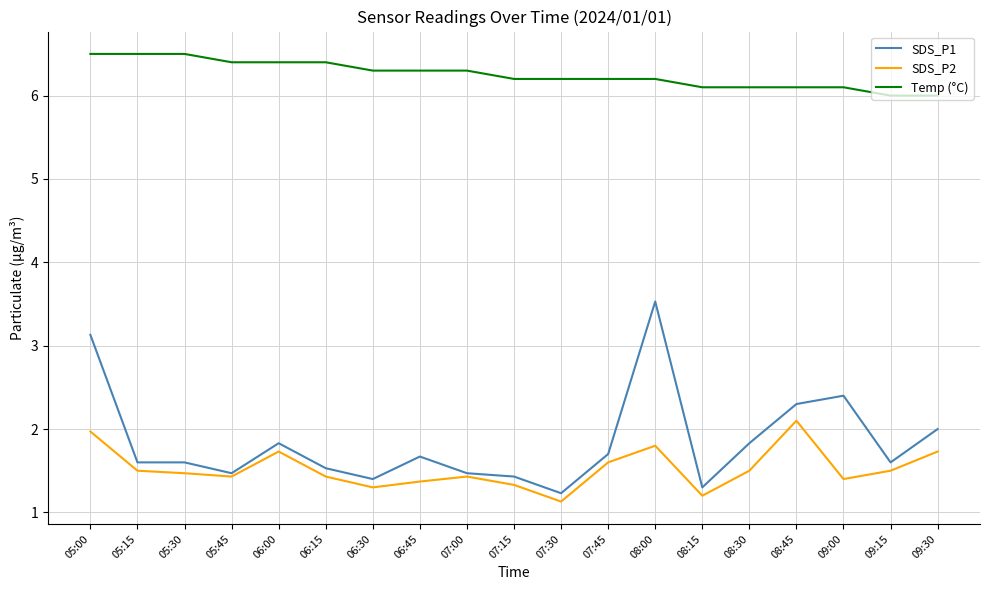

True or false: SDS_P2 and Temp (°C) intersect in this chart.

False